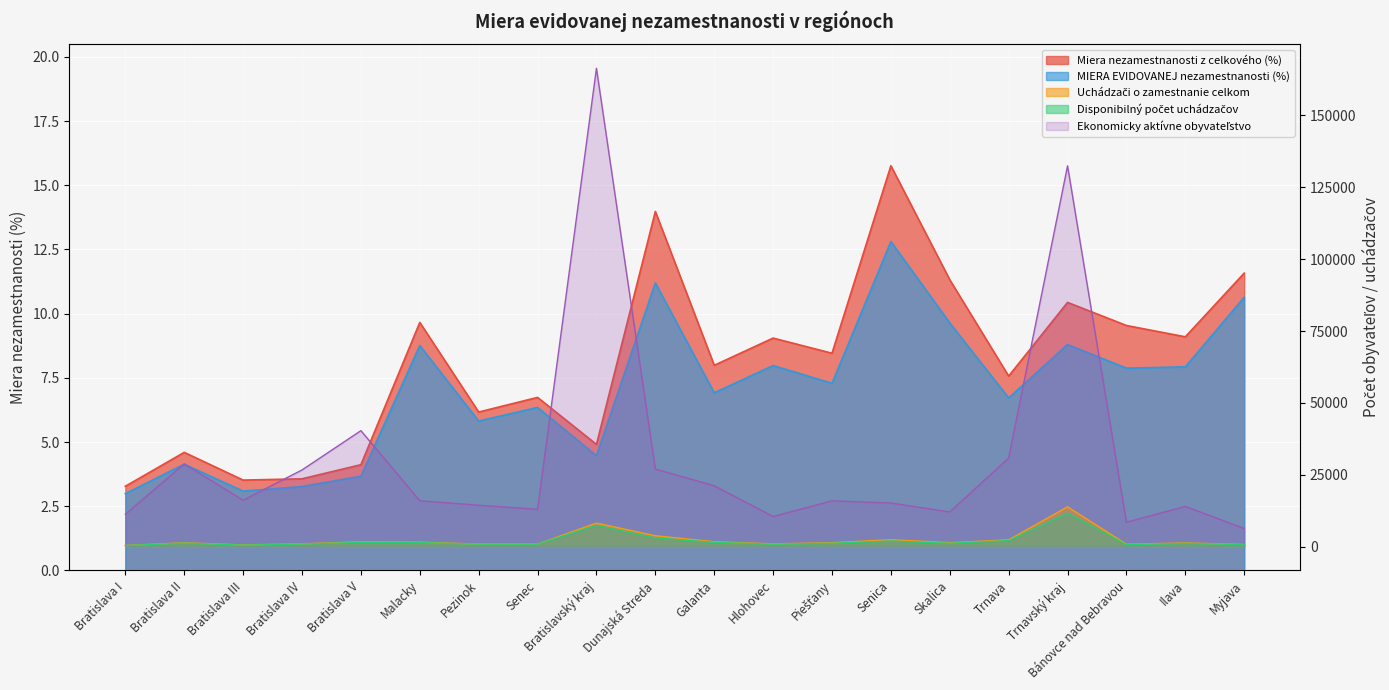

At Ilava, list the series in order from largest to smallest.

Ekonomicky aktívne obyvateľstvo, Uchádzači o zamestnanie celkom, Disponibilný počet uchádzačov, Miera nezamestnanosti z celkového (%), MIERA EVIDOVANEJ nezamestnanosti (%)